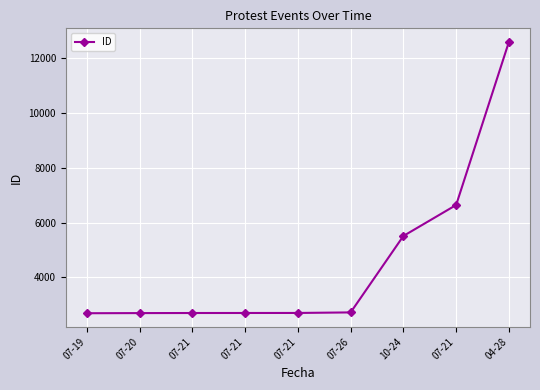

How many data points does each series have?

9